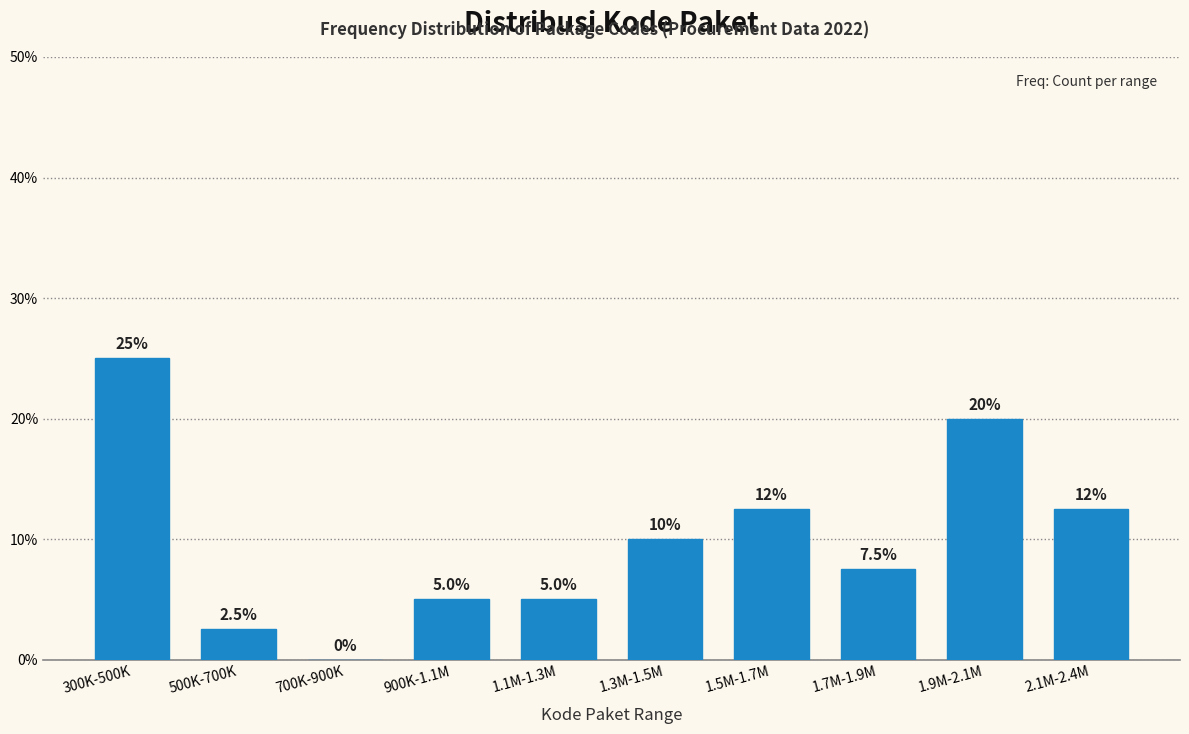

Reading right to left, list all the values displayed in this chart.

2.1M-2.4M=12.5	1.9M-2.1M=20.0	1.7M-1.9M=7.5	1.5M-1.7M=12.5	1.3M-1.5M=10.0	1.1M-1.3M=5.0	900K-1.1M=5.0	700K-900K=0.0	500K-700K=2.5	300K-500K=25.0